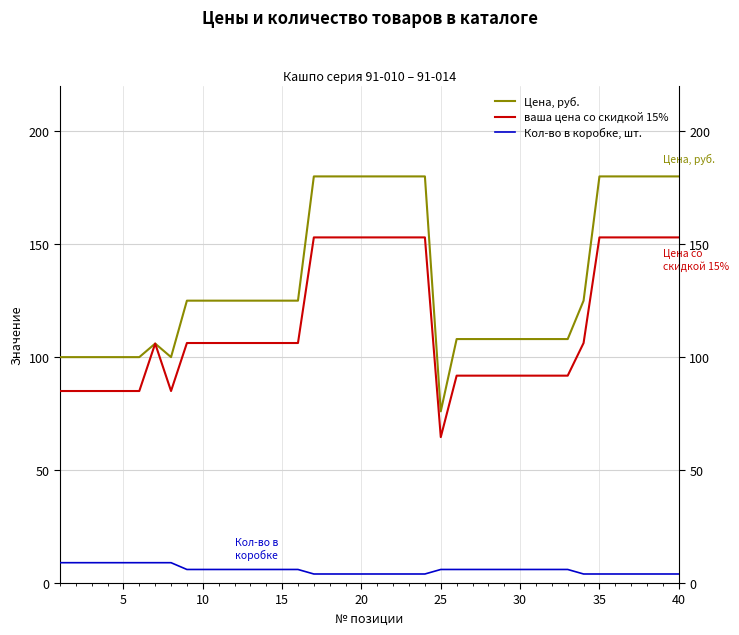

How many data points in Кол-во в коробке, шт. are above 6?

8